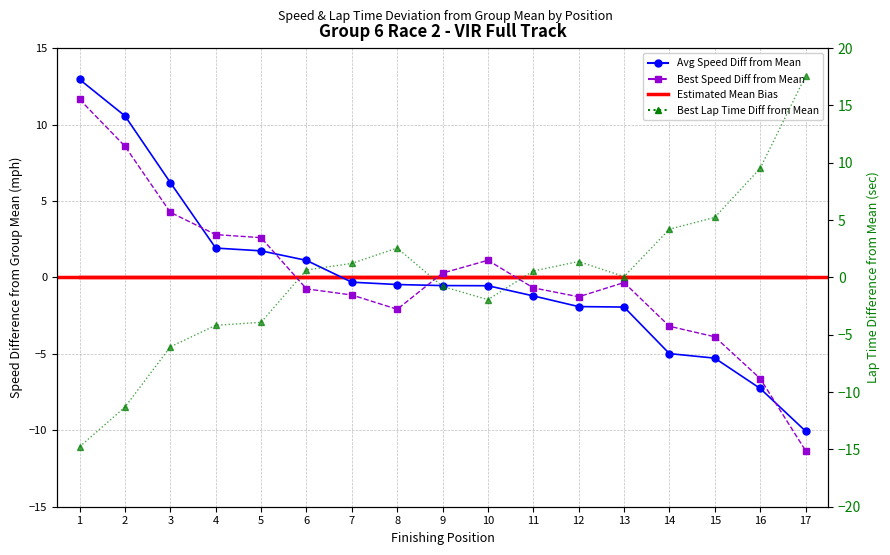

How many categories are shown in the chart?

17